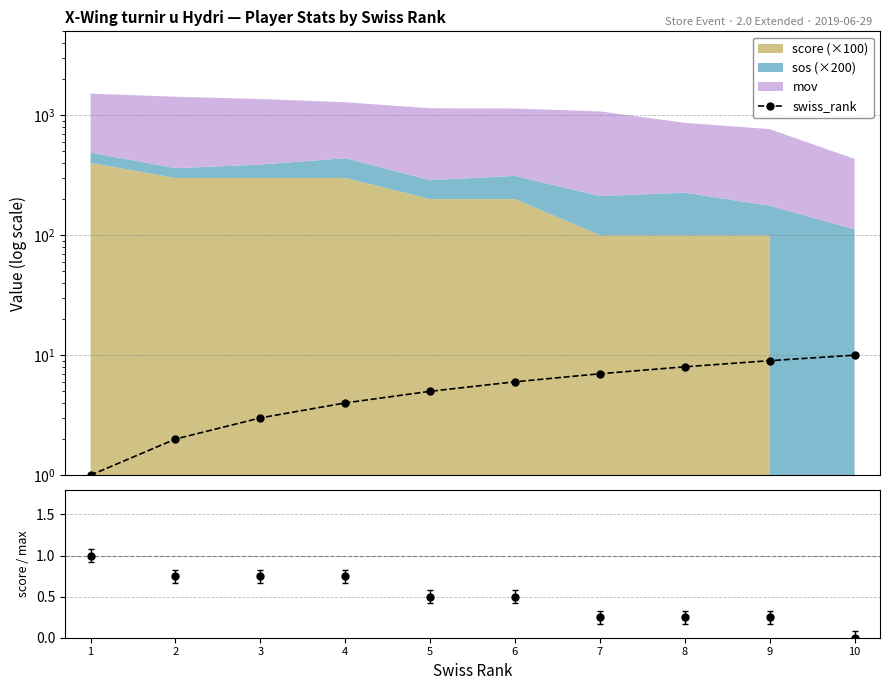

What is the value of the 3rd point from the left?

3